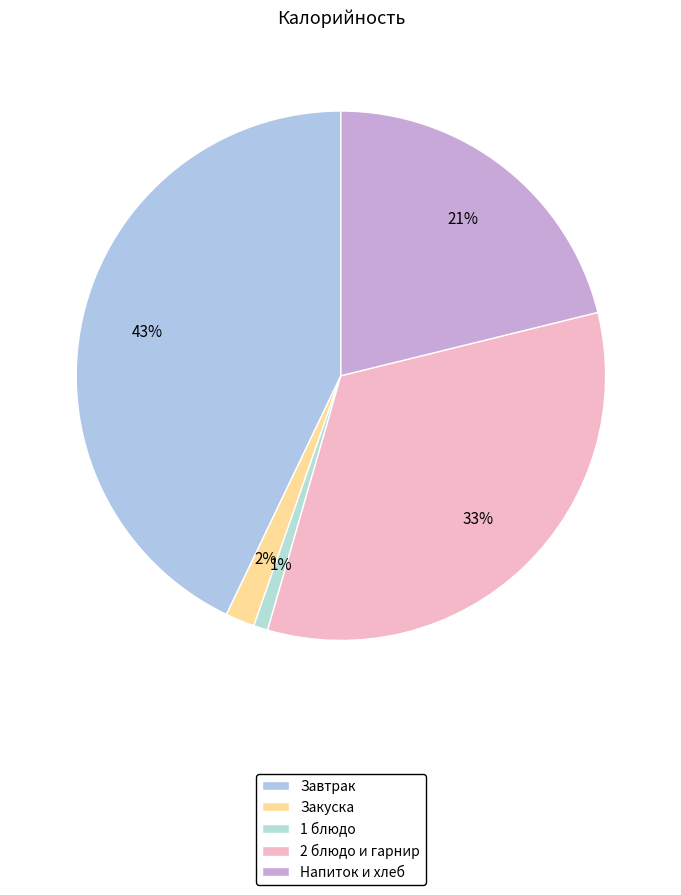

To the nearest percent, what is the difference between the largest and smallest slice percentages?

42%